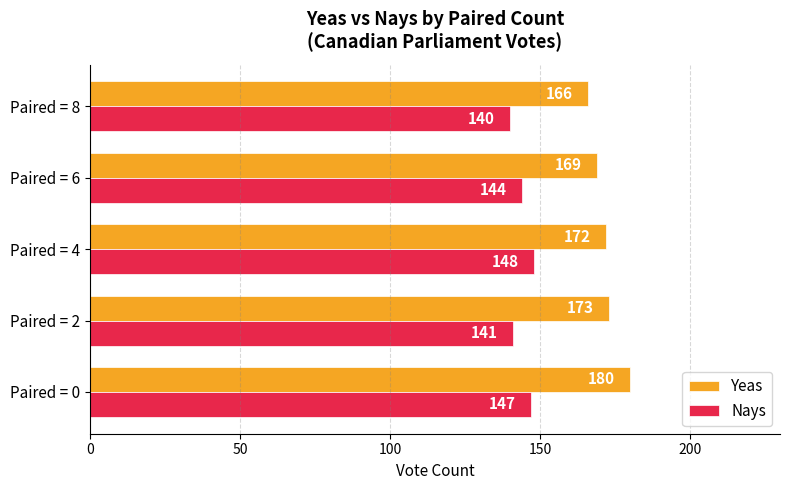

At which label does Yeas reach its peak?

Paired = 0